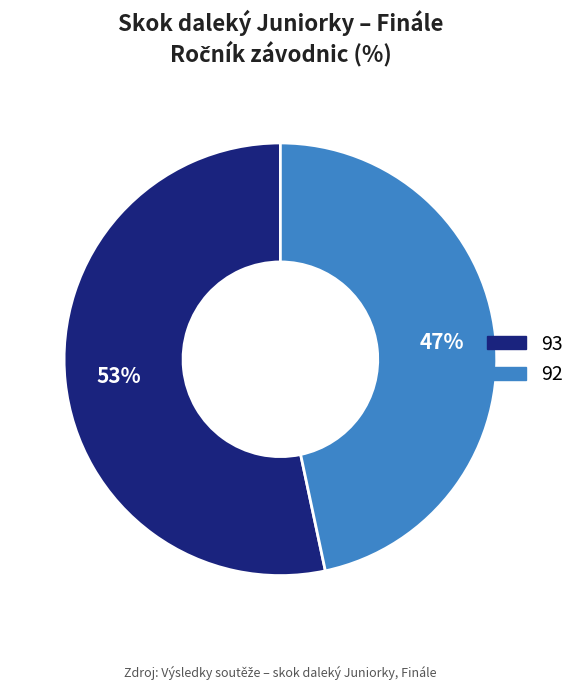

To the nearest percent, what is the average slice percentage?

50%